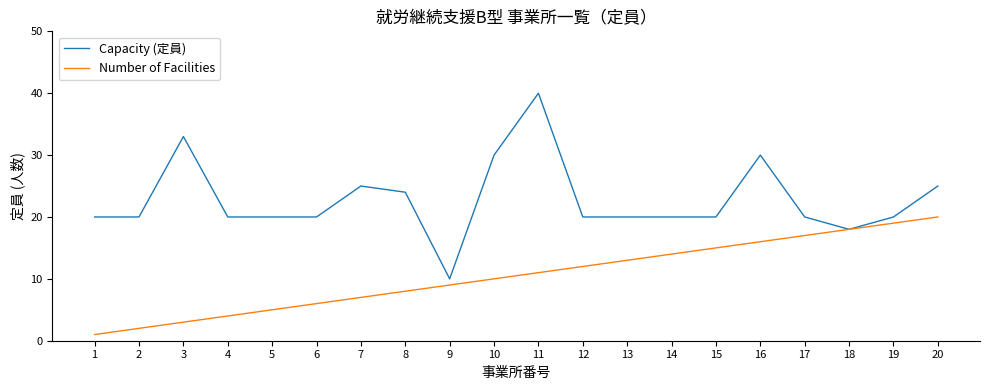

What is the spread (max minus min) of values at 8?

16